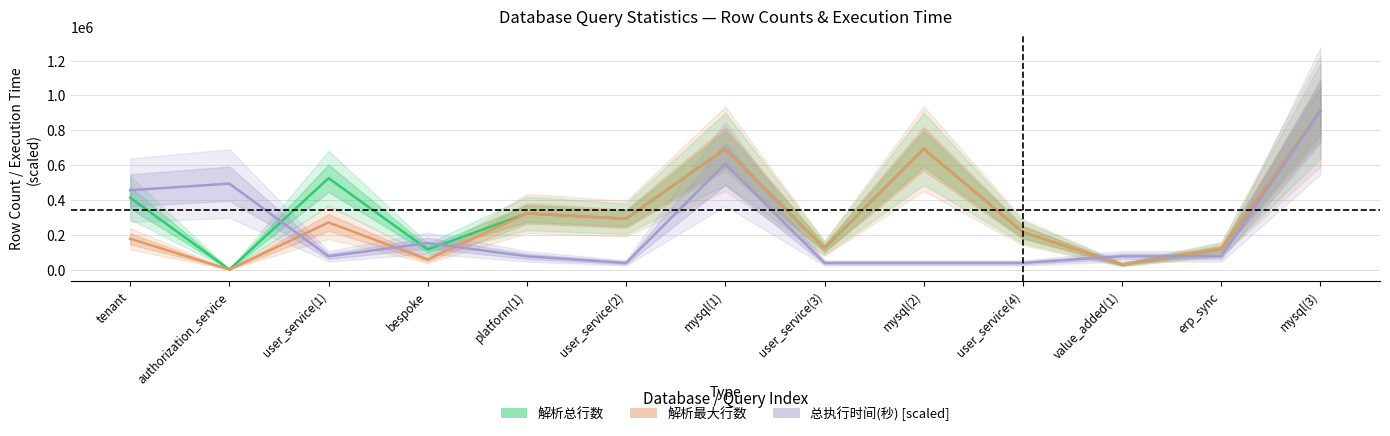

Is the value of 总执行时间(秒) [scaled] at user_service(4) greater than the value of 解析最大行数 at value_added(1)?

Yes